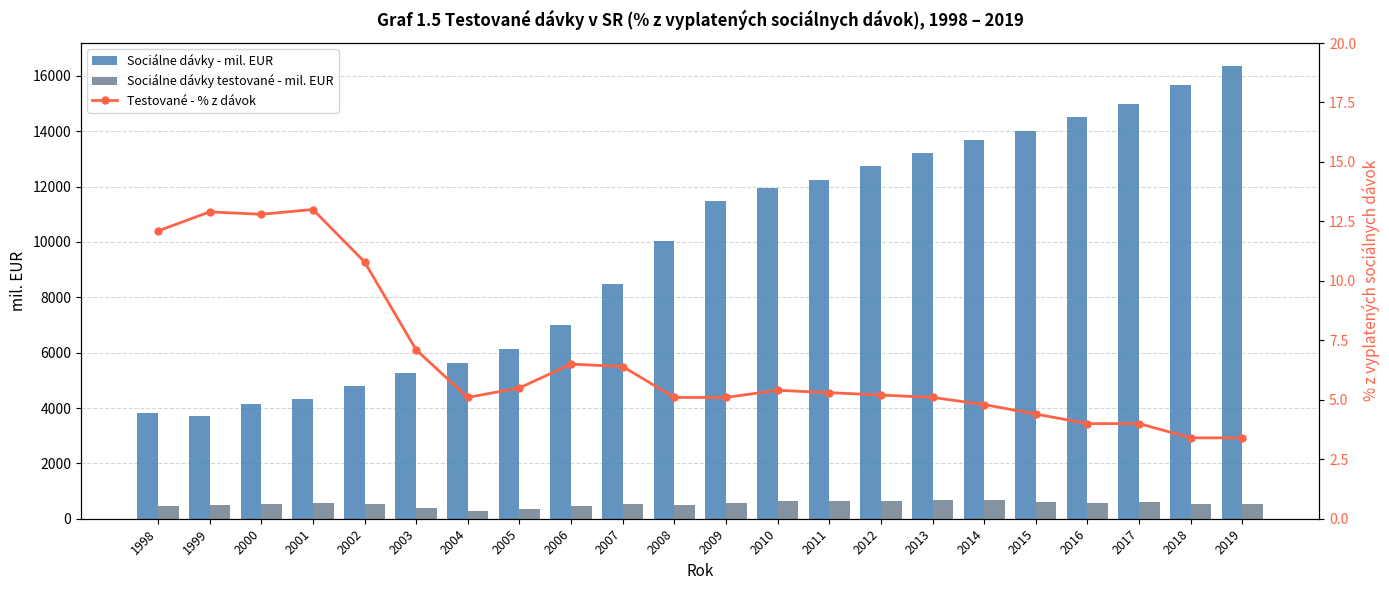

What is the difference between the Sociálne dávky testované - mil. EUR values at 2011 and 2006?

189.2